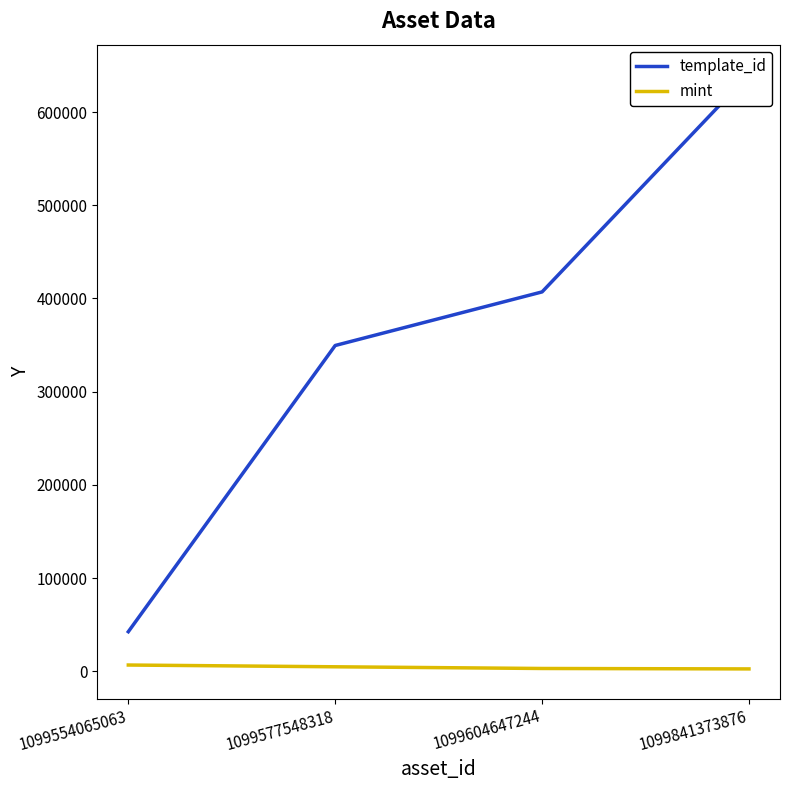

What are all the series names shown in the legend?

template_id, mint